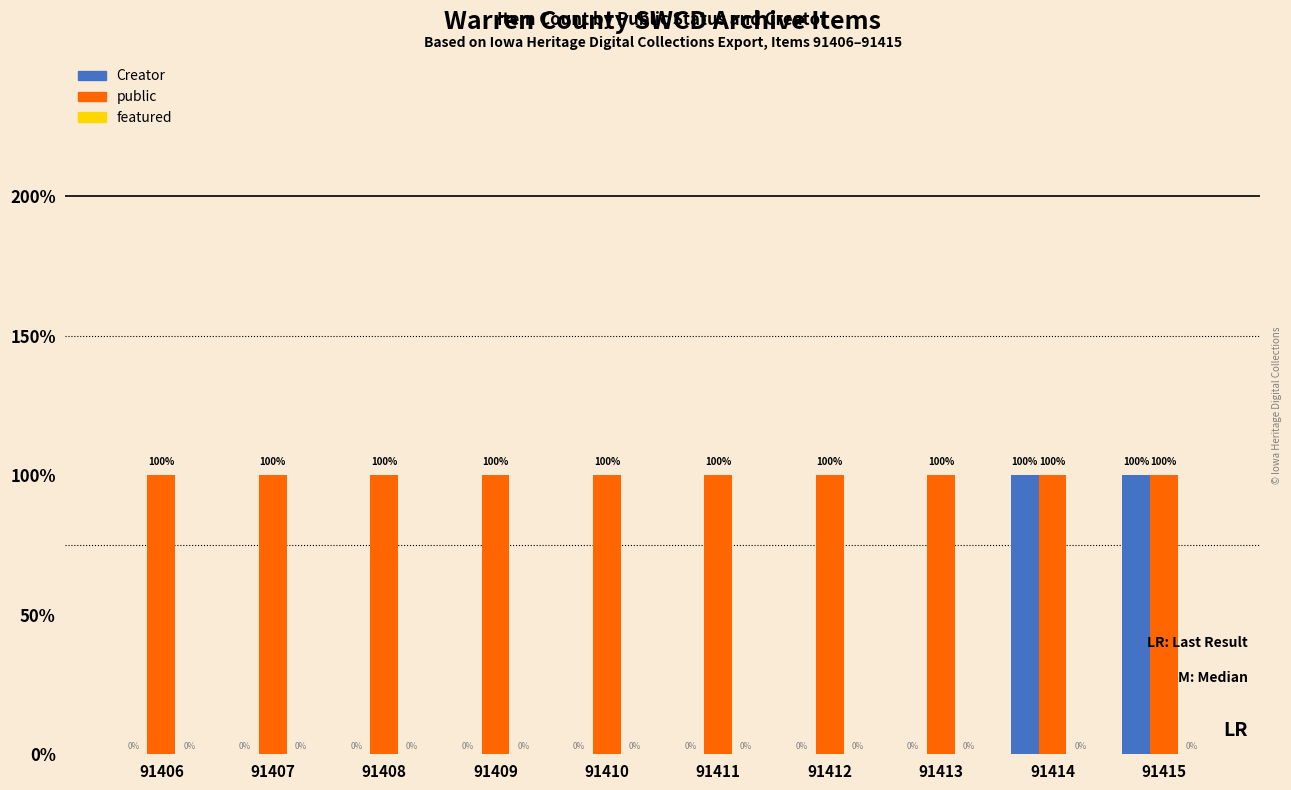

List the labels in order of public value, smallest first.

91406, 91407, 91408, 91409, 91410, 91411, 91412, 91413, 91414, 91415